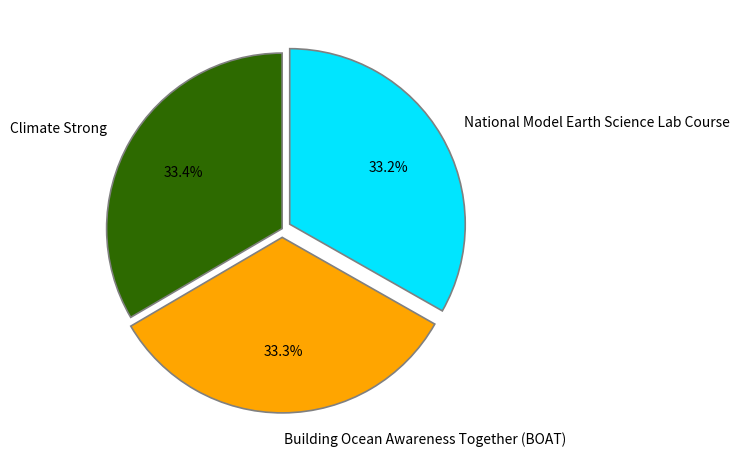

Is there any slice that represents more than half of the pie?

No